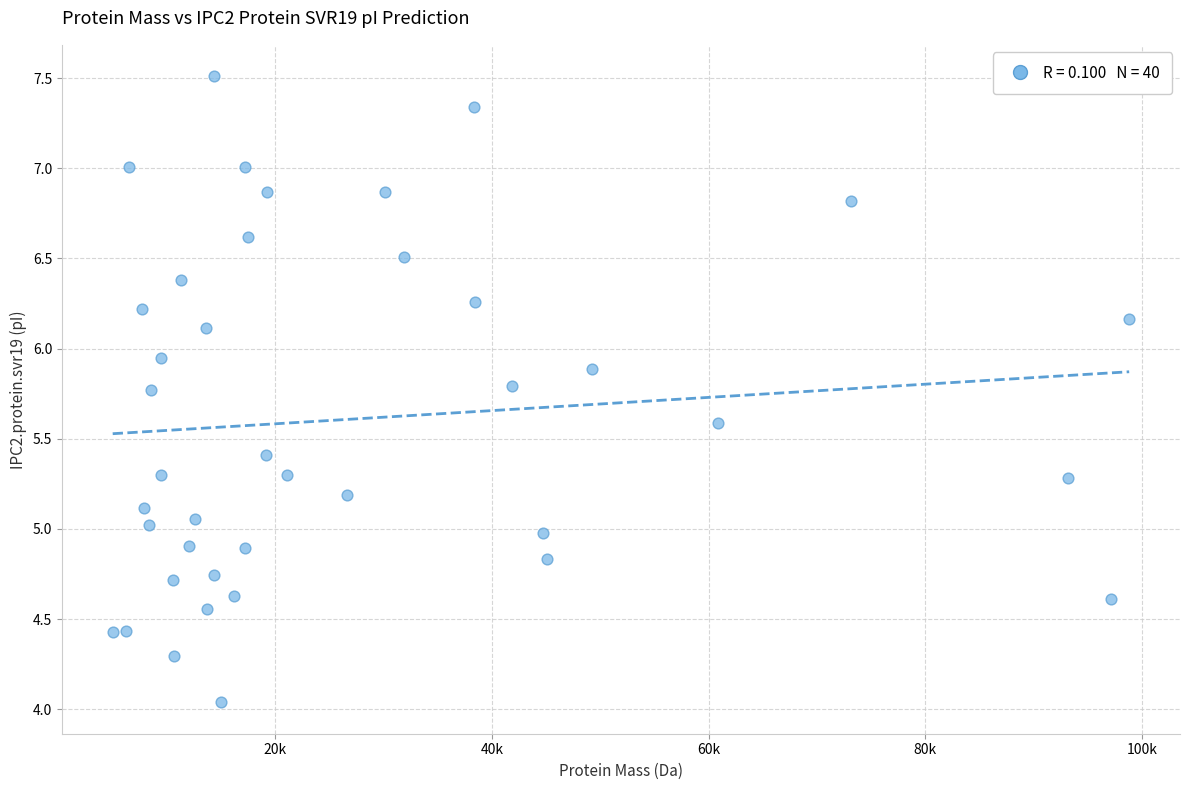

What is the range of Y values (max minus min)?

3.5